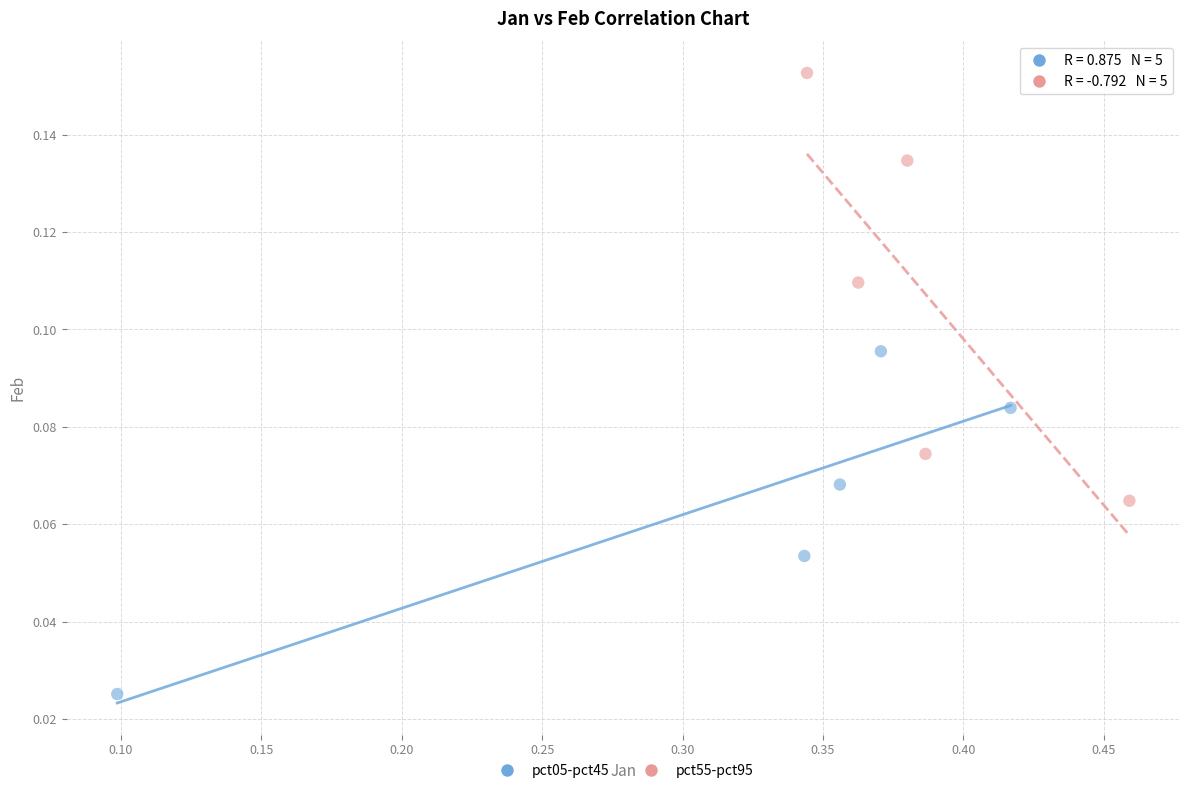

Which series reaches the maximum Y coordinate?

pct55-pct95